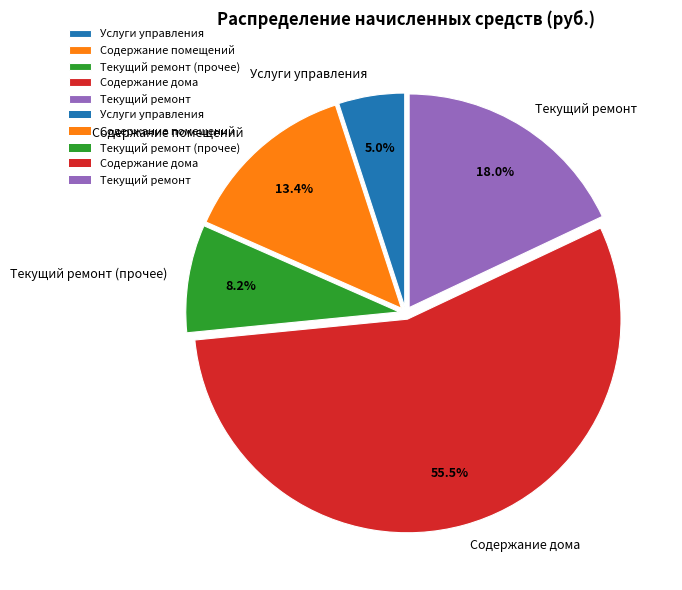

The Текущий ремонт slice represents 26% of the pie. True or false?

False